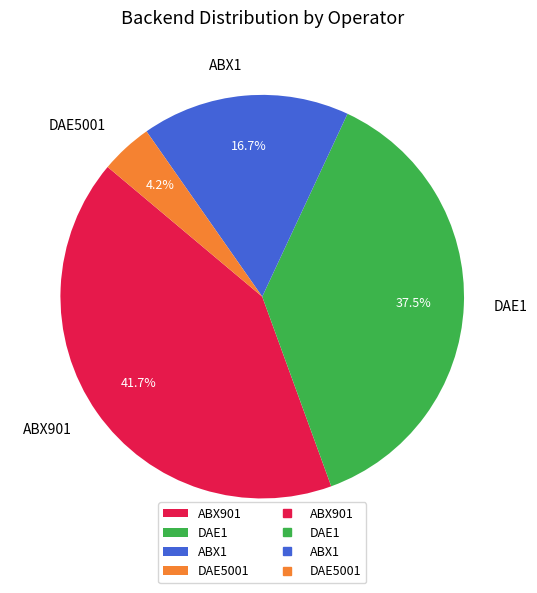

Which category has the smallest portion of the pie?

DAE5001